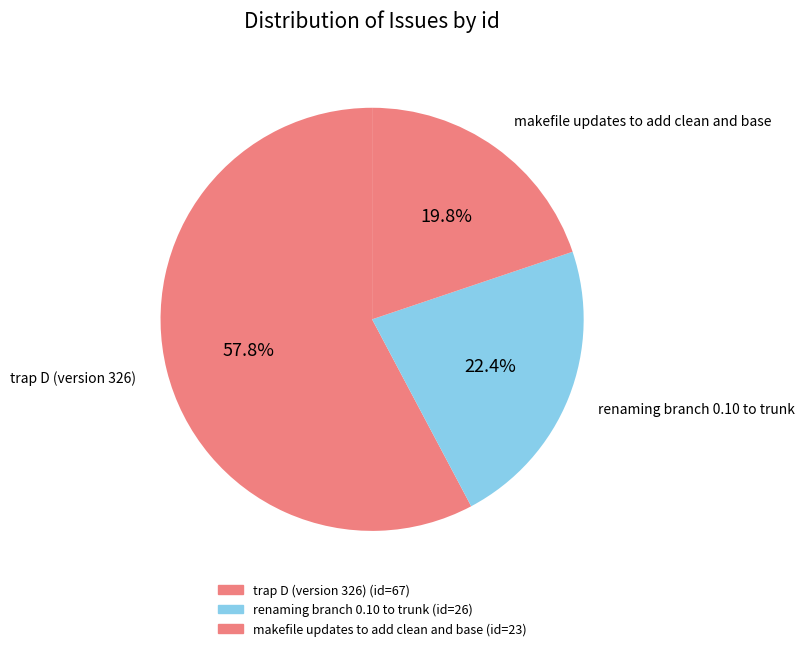

What is the largest slice in the pie chart?

trap D (version 326)